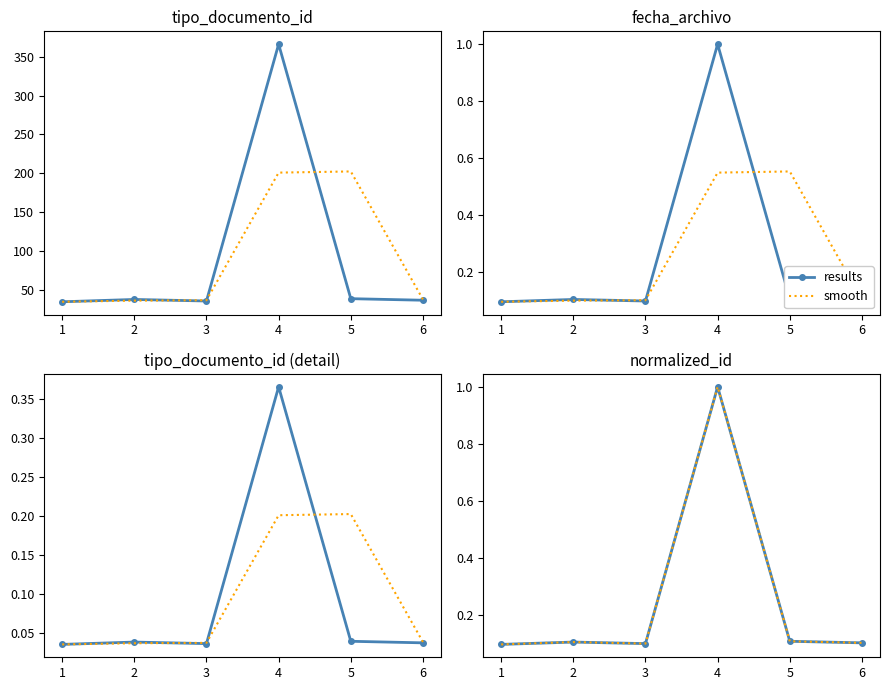

How many categories are shown in the chart?

6